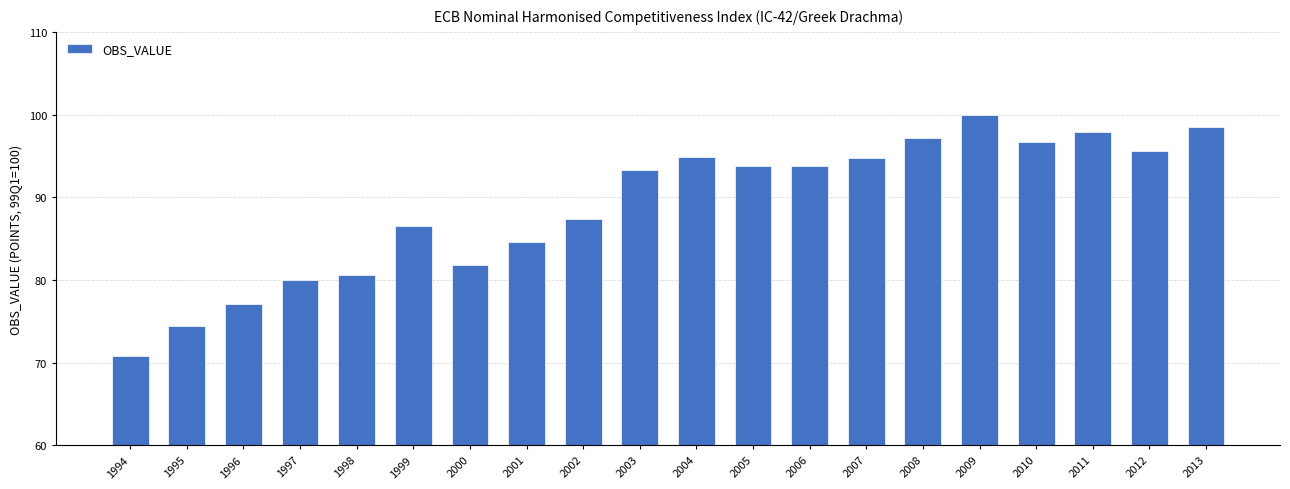

What is the value of the 5th bar from the left?

80.6